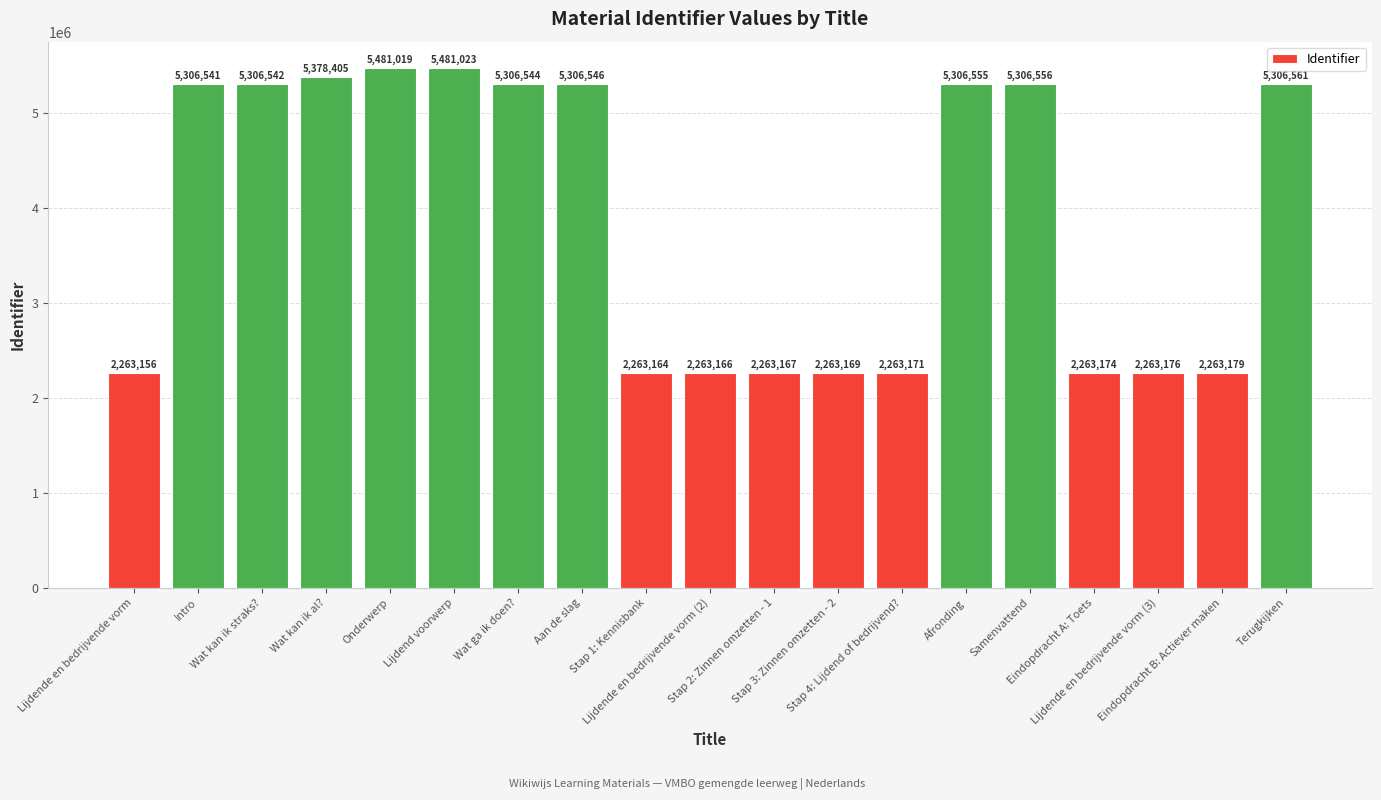

Where is the data nearest to the value 3872089?

Intro